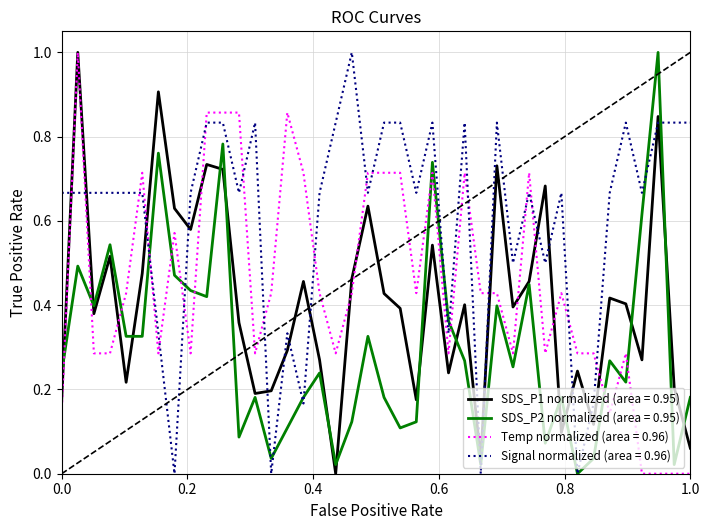

What is the maximum value shown in the chart?

1.0